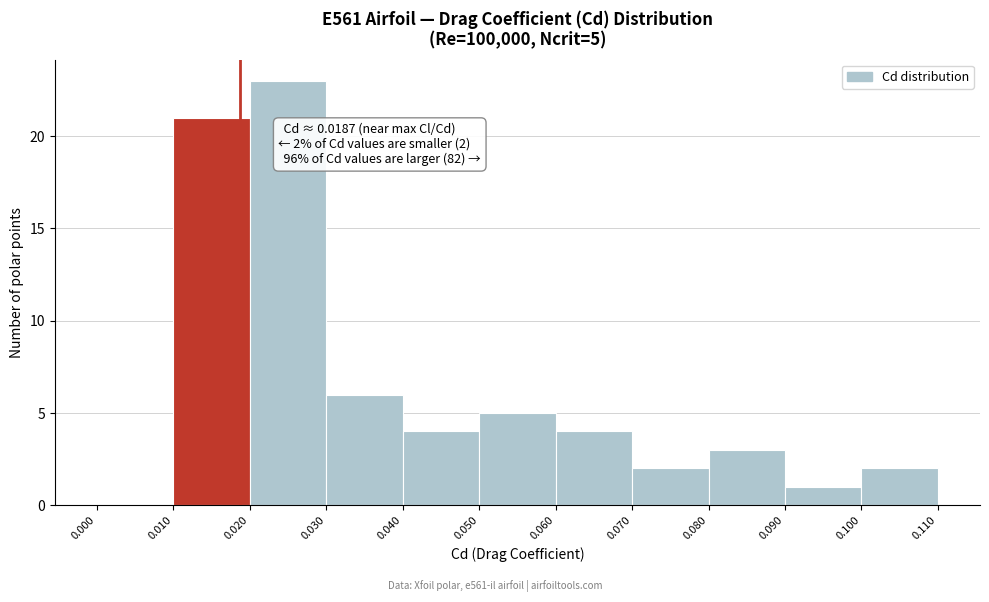

Over which range of the x-axis is the bar tallest?

0.020 to 0.030